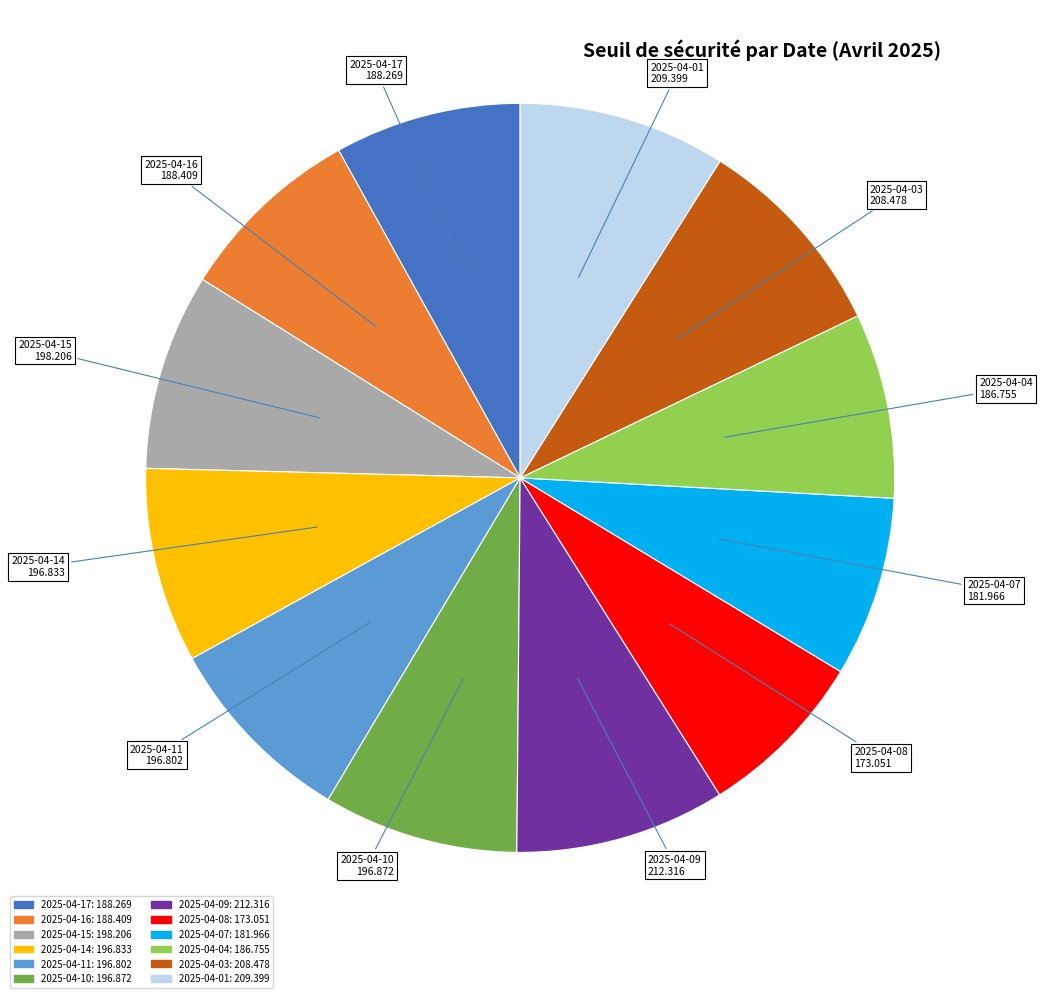

Does 2025-04-10 account for over 50% of the chart?

No